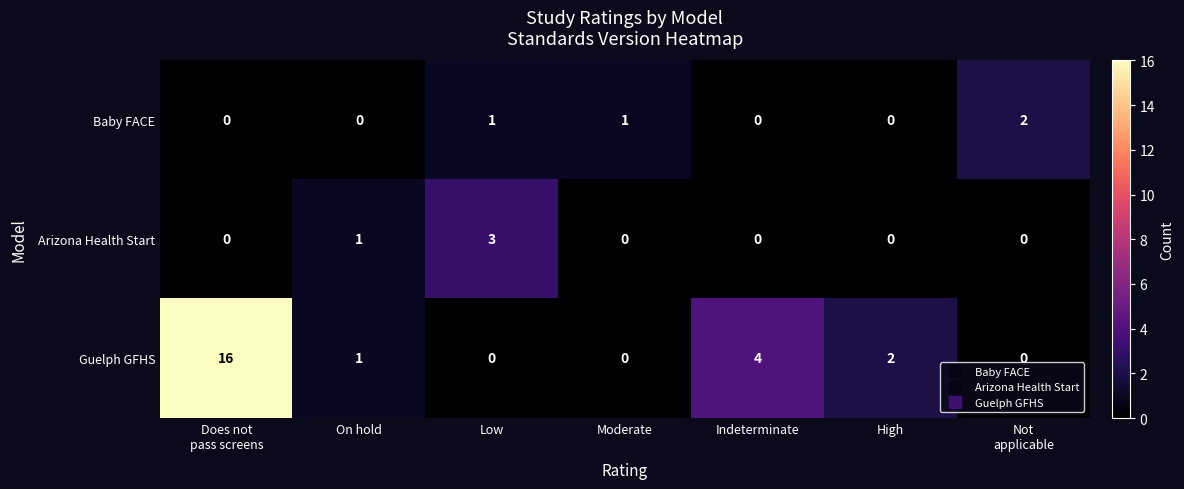

What is the spread (max minus min) of values at Low?

3